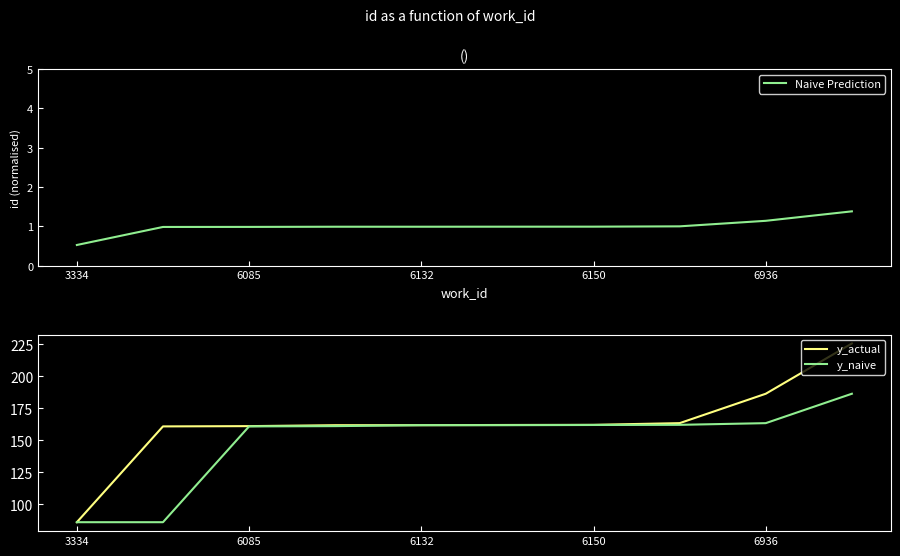

Is the value of y_naive at 3334 greater than the value of y_actual at 6132?

No